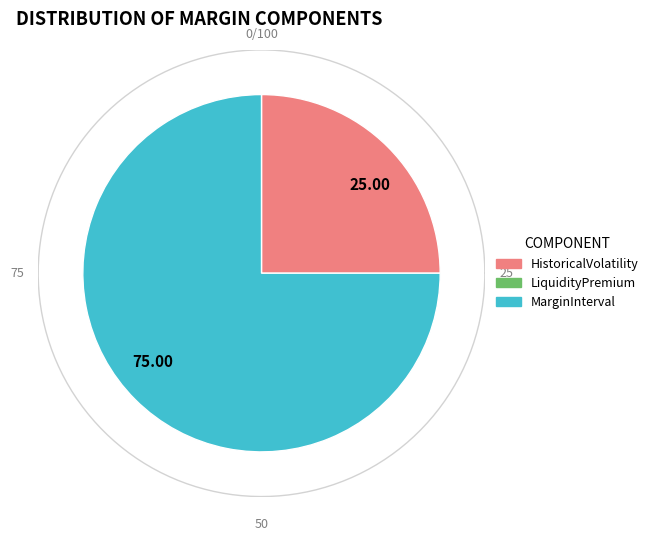

To the nearest percent, what portion does HistoricalVolatility represent?

25%